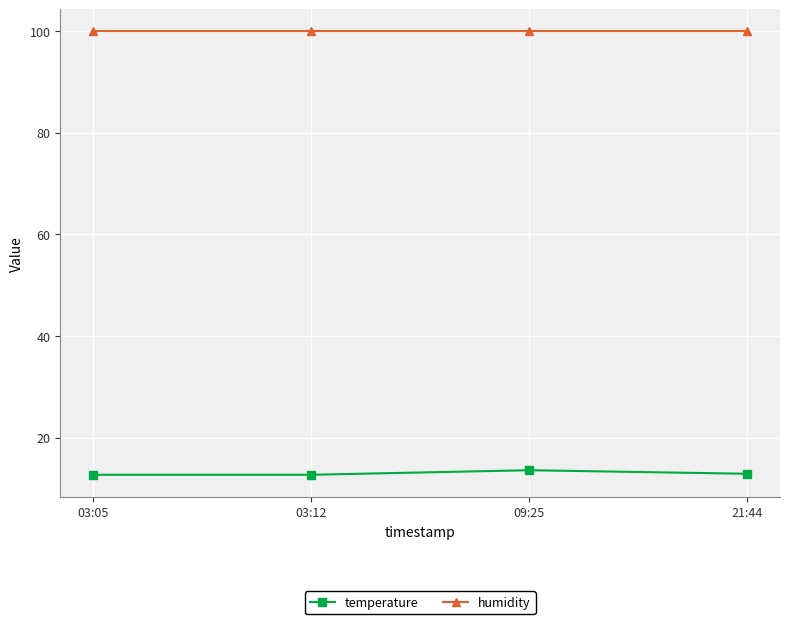

Is the value of humidity at 21:44 greater than the value of temperature at 03:12?

Yes